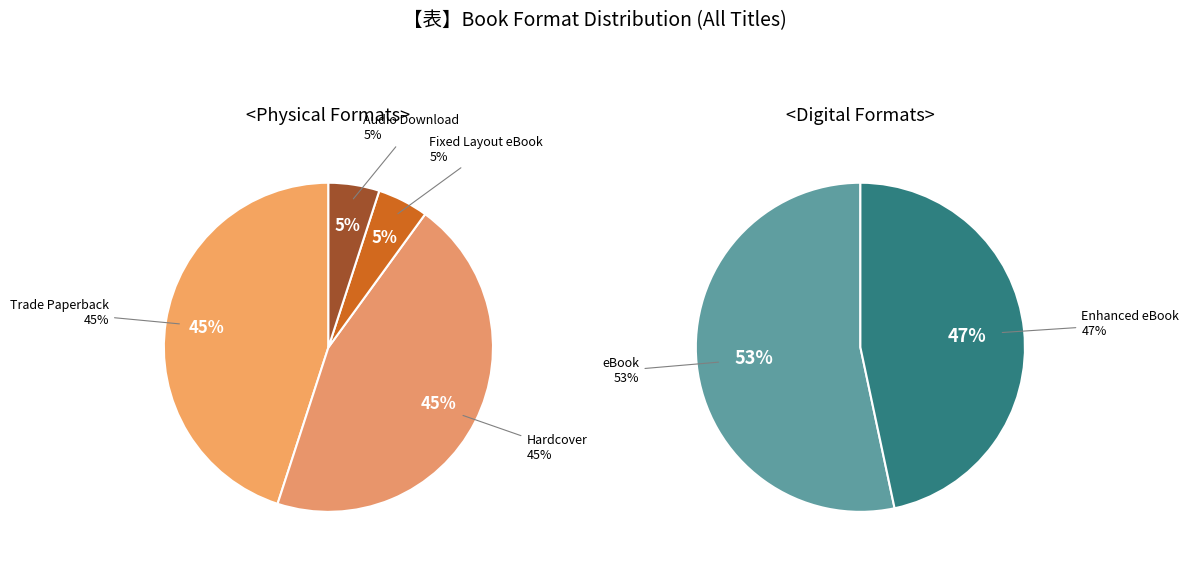

Which category has the smallest portion of the pie?

Audio Download